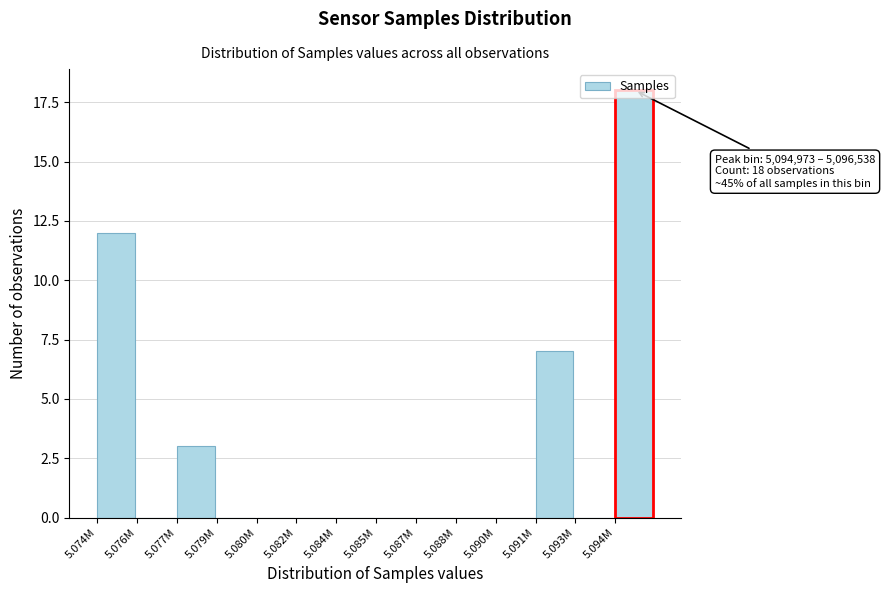

Which label corresponds to the largest value in the chart?

5.094M